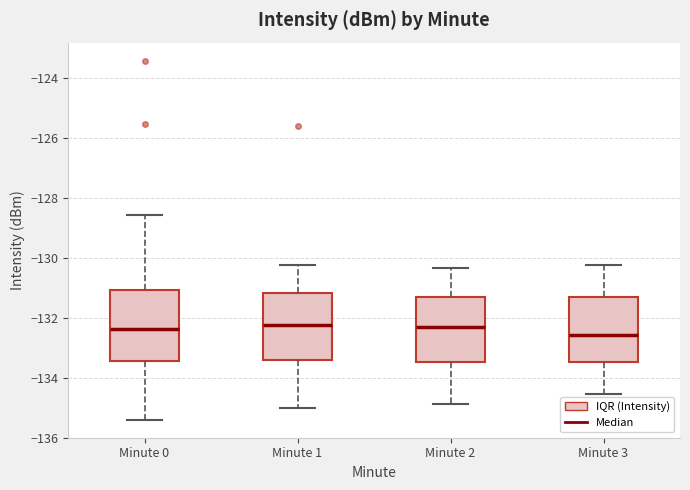

Where does the upper whisker of the box for Minute 3 end on the y-axis? The values are not printed on the chart, so give them approximately, as read against the axis.

-130.2